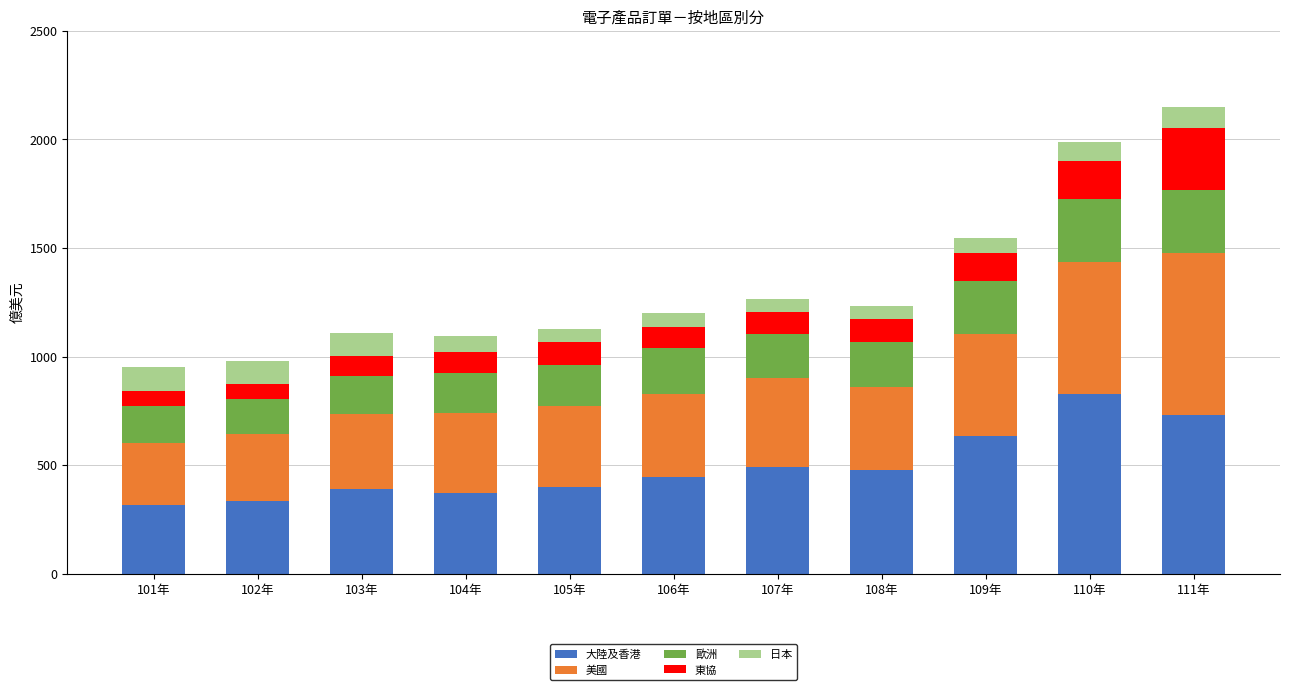

What is the maximum value for 大陸及香港?

826.9